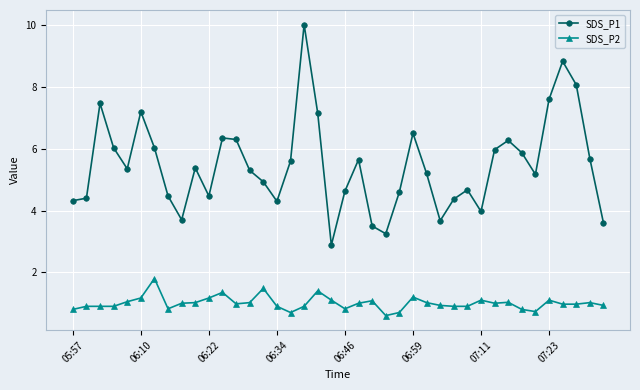

True or false: SDS_P1 and SDS_P2 intersect in this chart.

False